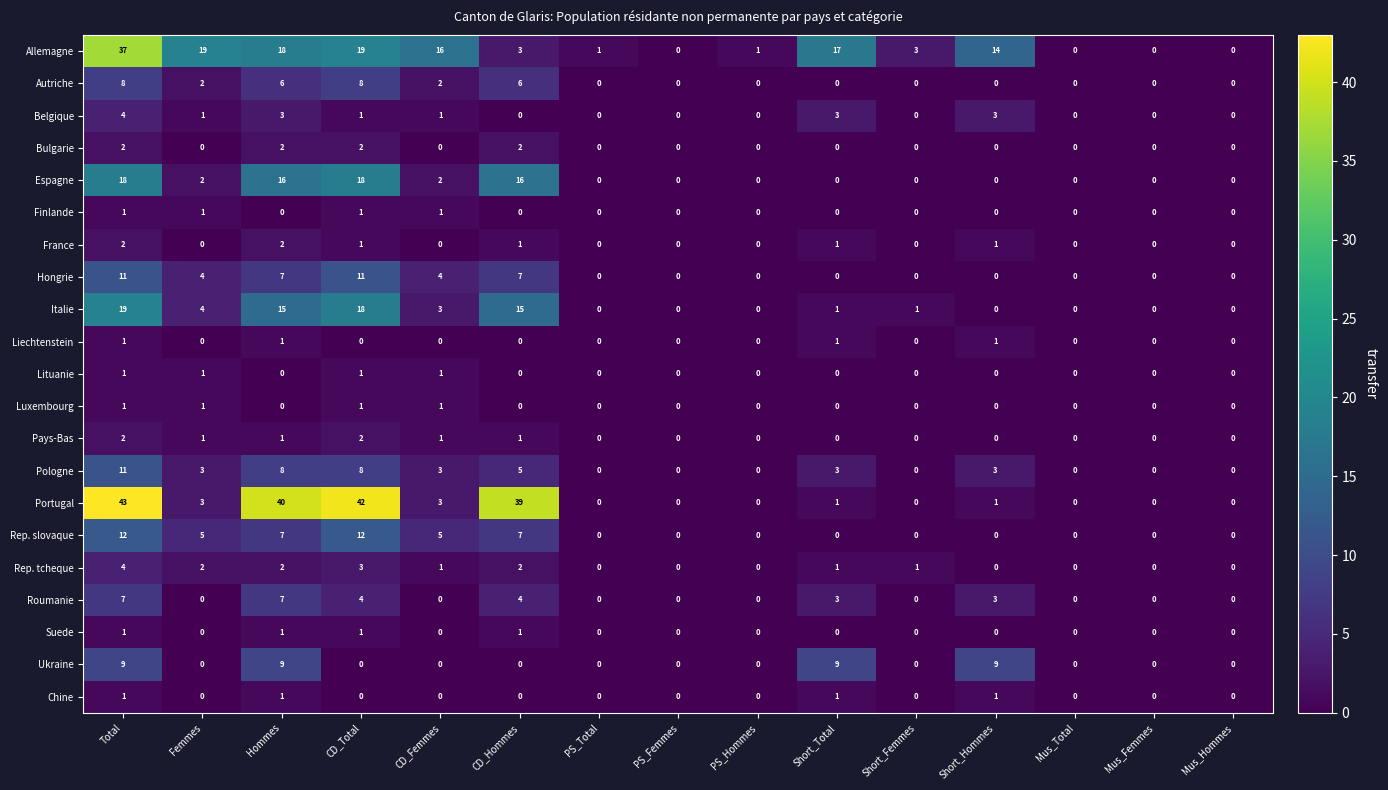

Is it true that Belgique equals 0 at PS_Femmes?

True